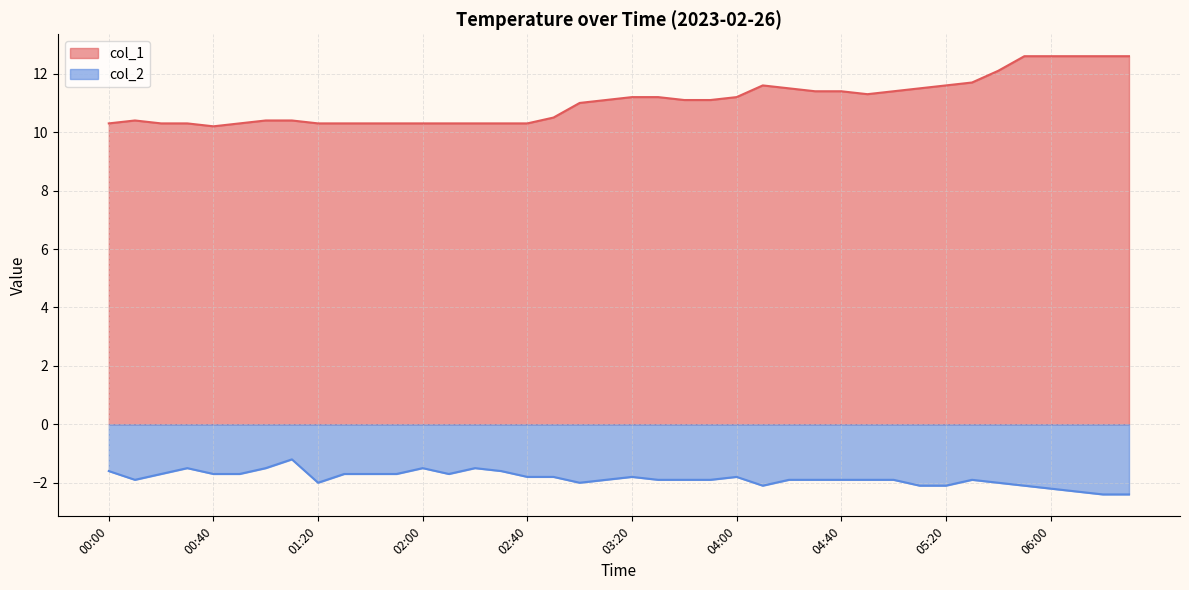

How many lines are shown in the chart?

2